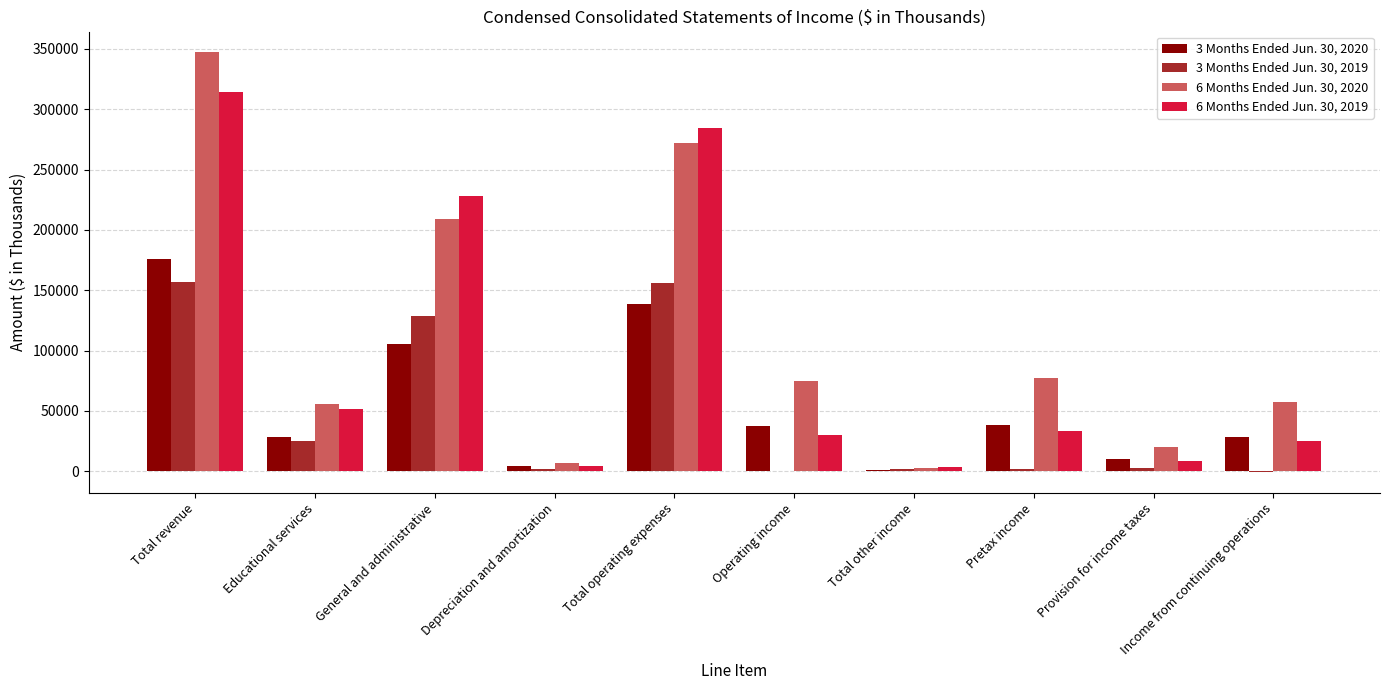

How many series are shown in this chart?

4